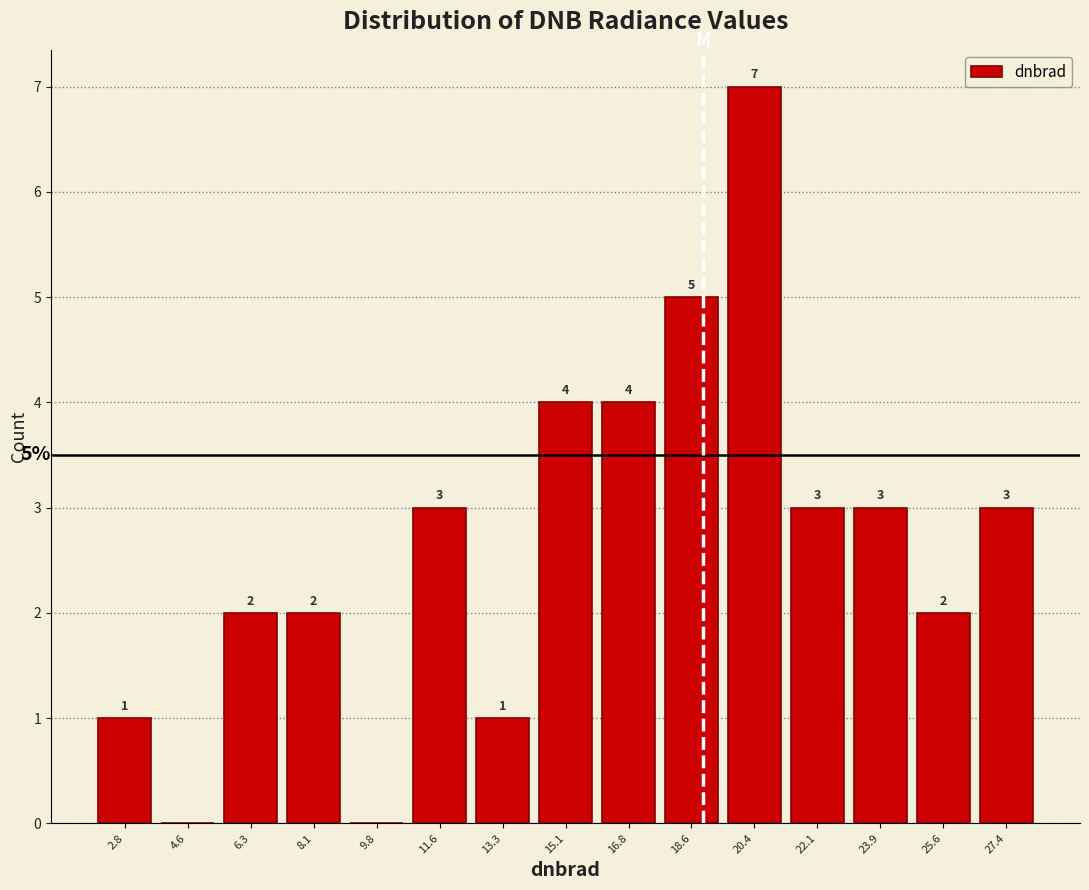

Over which range of the x-axis is the bar tallest?

19.4 to 21.2